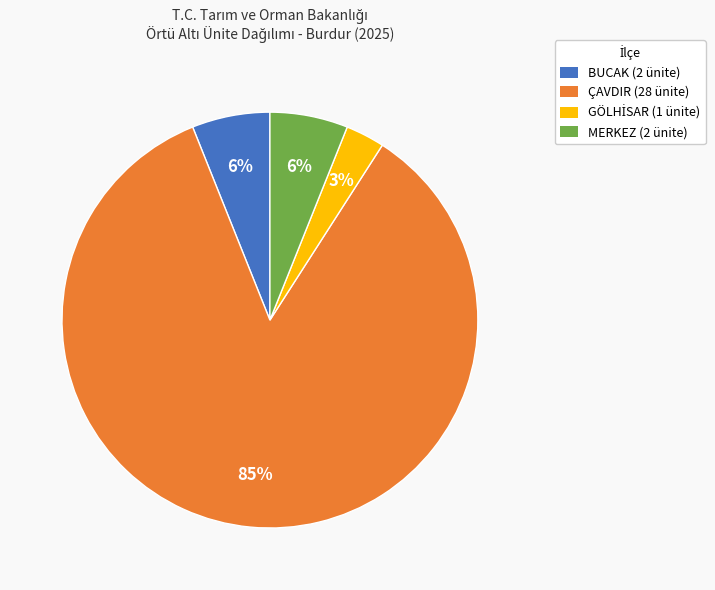

True or false: ÇAVDIR (28 ünite) accounts for 78% of the total.

False